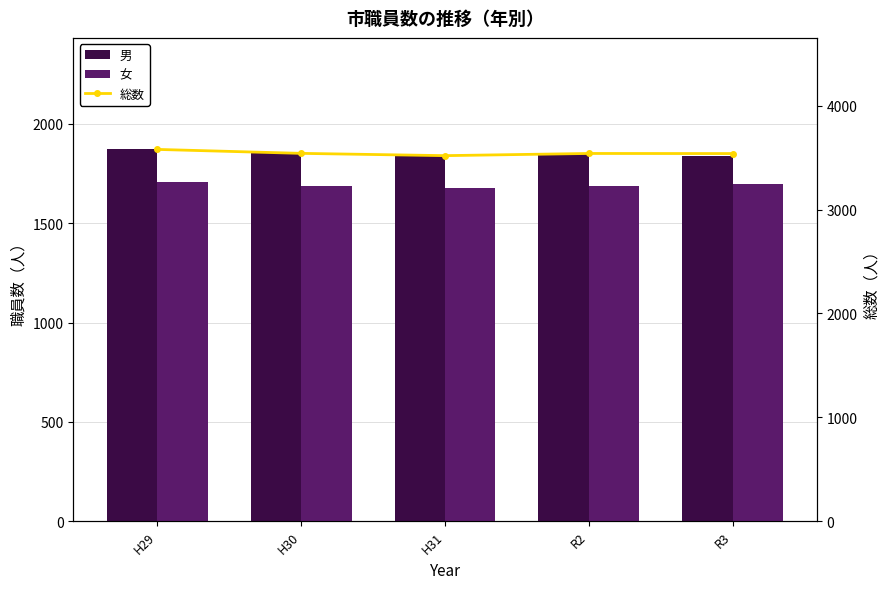

Reading left to right, list all the values displayed in this chart.

男: H29=1872	H30=1856	H31=1842	R2=1851	R3=1840
女: H29=1708	H30=1686	H31=1678	R2=1690	R3=1700
総数: H29=3580	H30=3542	H31=3520	R2=3541	R3=3540